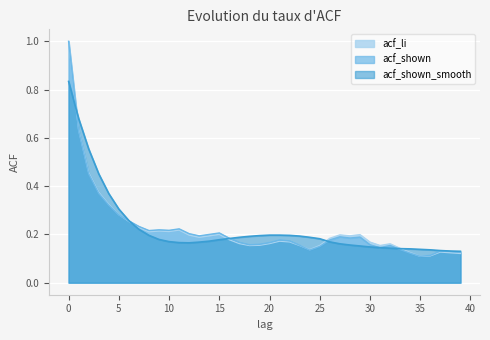

What is the sum of the acf_li values at 18 and 11?

0.4